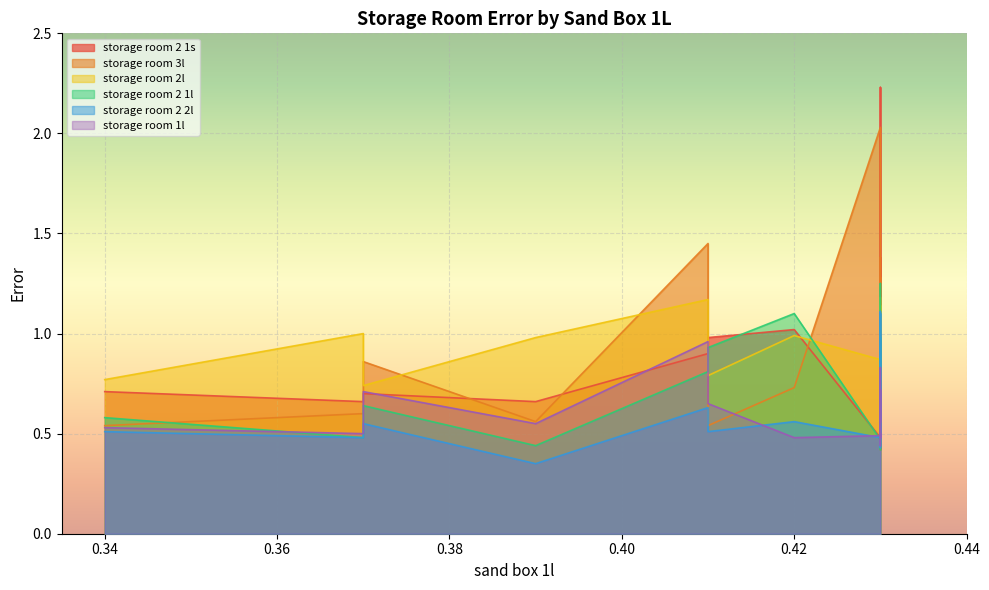

Reading left to right, list all the values displayed in this chart.

storage room 2 1s: 0.7	0.7	0.7	0.7	0.9	1.0	1.0	0.5	0.5	0.4	0.8	0.8	0.5	1.0	1.0	2.2	1.0	1.0	1.0	1.4	0.5
storage room 3l: 0.5	0.6	0.9	0.6	1.4	0.5	0.7	2.0	2.0	0.9	0.8	0.8	1.3	0.7	0.8	1.1	0.8	0.7	0.7	1.0	1.4
storage room 2l: 0.8	1.0	0.7	1.0	1.2	0.8	1.0	0.9	0.8	1.0	1.0	1.1	1.0	1.1	1.1	1.1	1.1	1.1	1.1	1.2	0.8
storage room 2 1l: 0.6	0.5	0.6	0.4	0.8	0.9	1.1	0.5	0.5	0.4	1.0	0.7	0.4	1.1	1.1	1.2	1.1	1.1	1.1	0.8	0.5
storage room 2 2l: 0.5	0.5	0.6	0.3	0.6	0.5	0.6	0.5	0.5	0.7	0.9	1.1	0.4	0.6	0.6	0.7	0.6	0.6	0.6	1.1	0.4
storage room 1l: 0.5	0.5	0.7	0.6	1.0	0.7	0.5	0.5	0.5	0.4	0.6	0.8	0.6	0.5	0.5	0.5	0.5	0.5	0.5	0.7	0.6